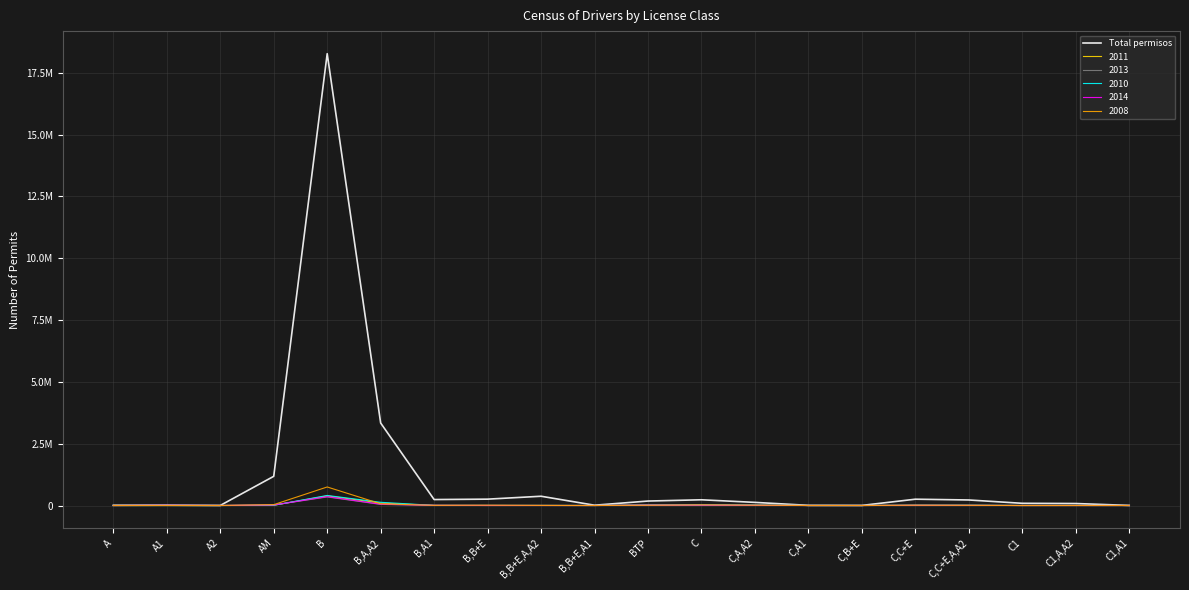

Reading left to right, list all the values displayed in this chart.

8852	12974	1991	1180076	18268434	3335635	240811	256811	374283	11661	180439	231213	126225	6189	3109	254865	223529	88688	79950	3527